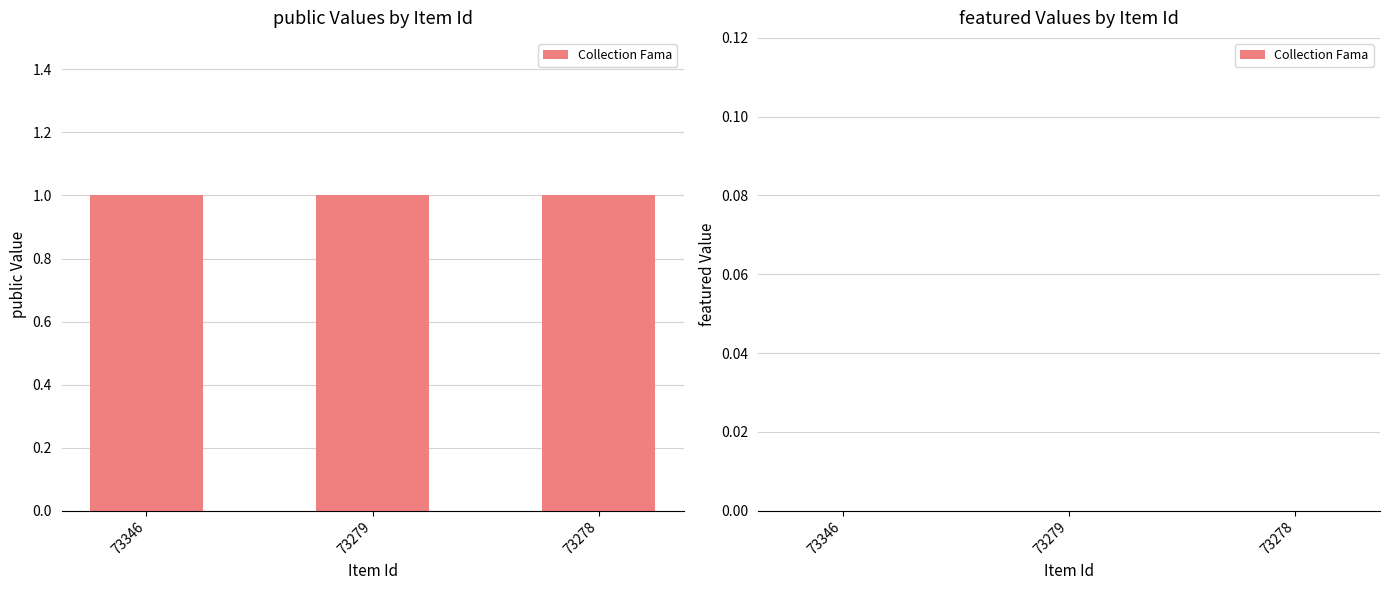

At how many categories does at least one series exceed 0?

3